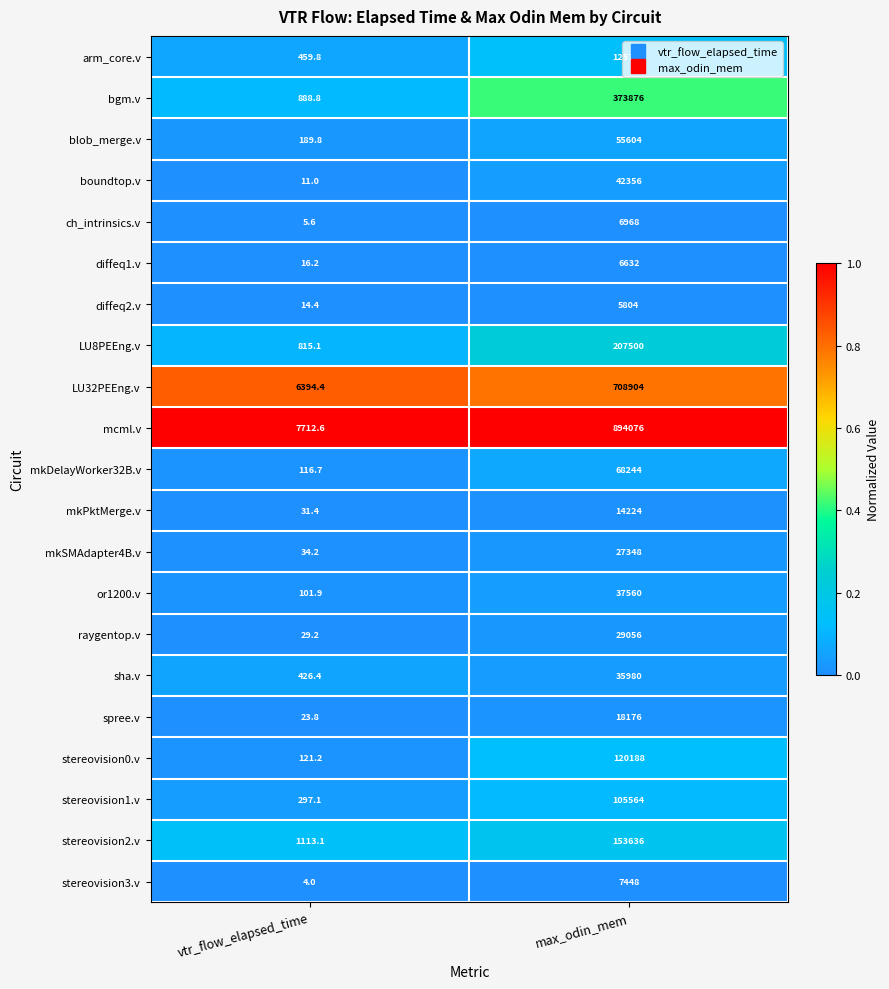

The value of or1200.v at max_odin_mem is 37560.0. True or false?

True